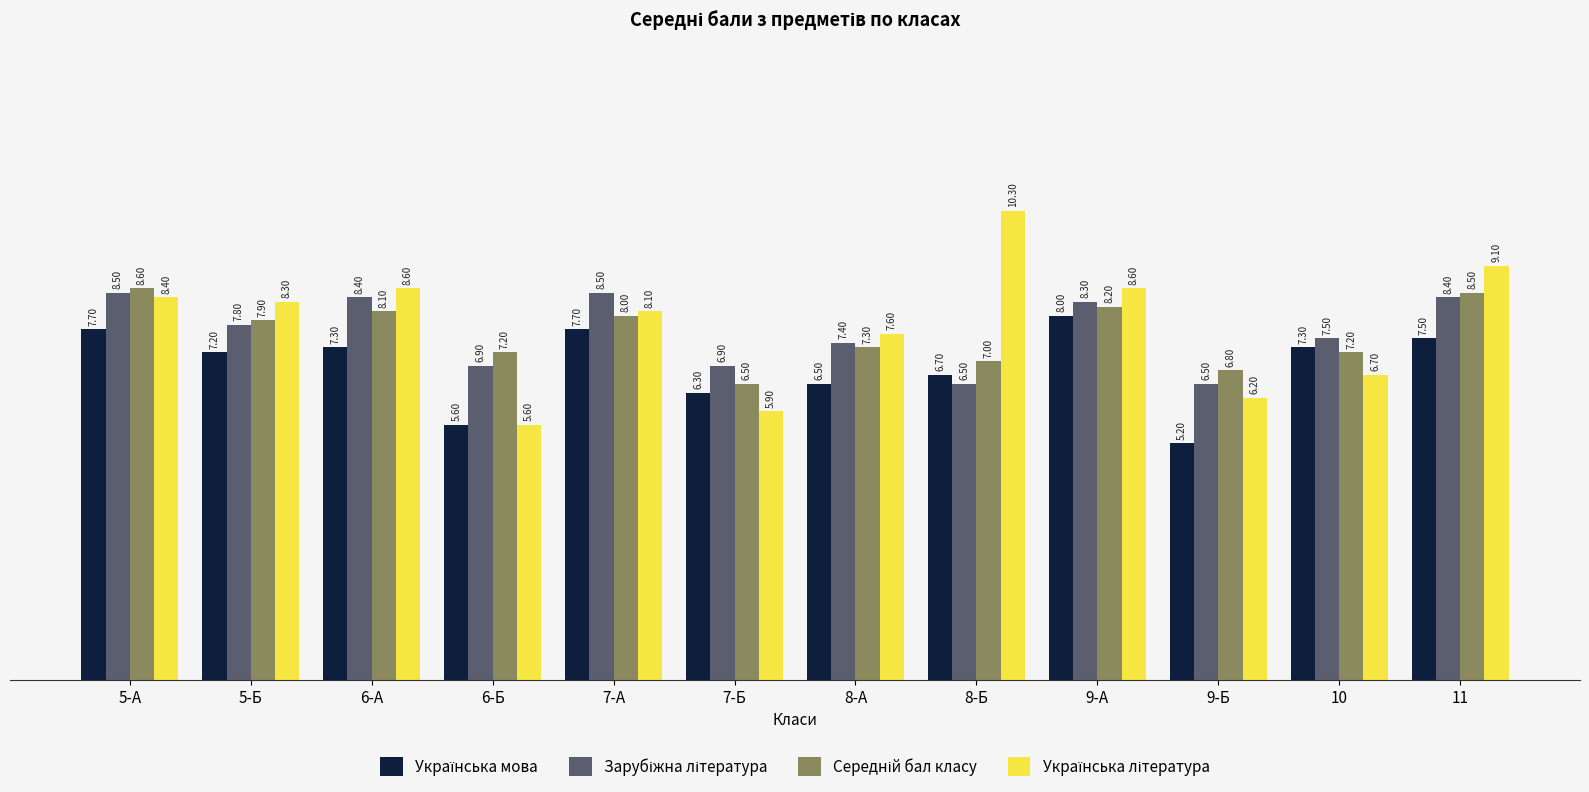

At how many categories does at least one series exceed 7?

10